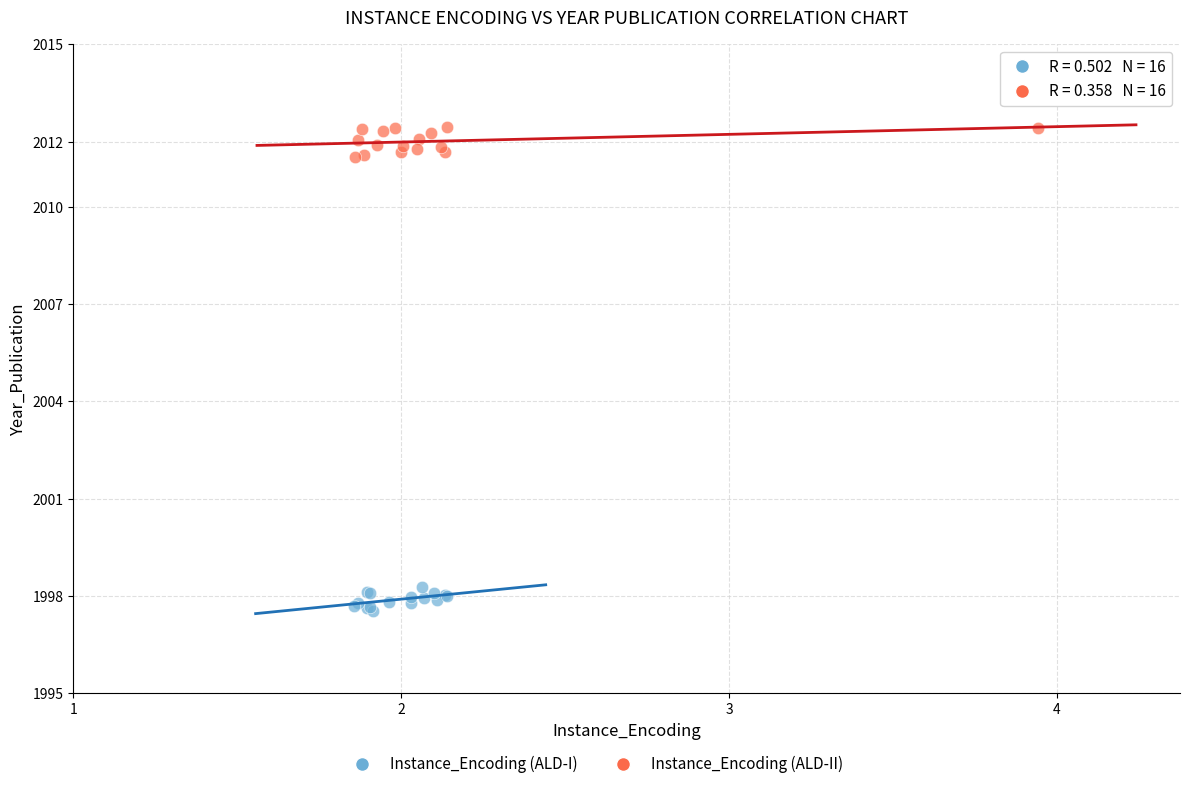

Which series reaches the maximum Y coordinate?

Instance_Encoding (ALD-II)